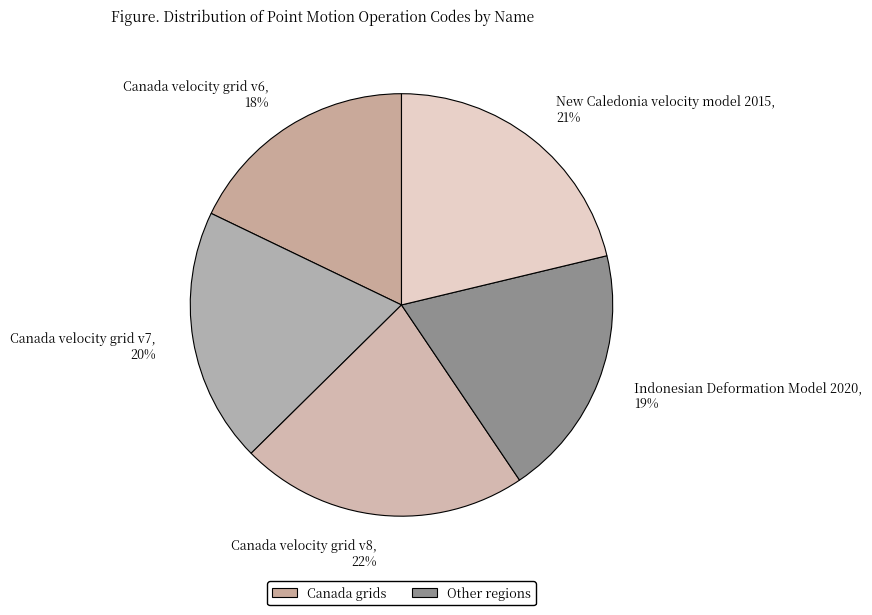

Is it true that Canada velocity grid v7 is 13% of the pie?

False